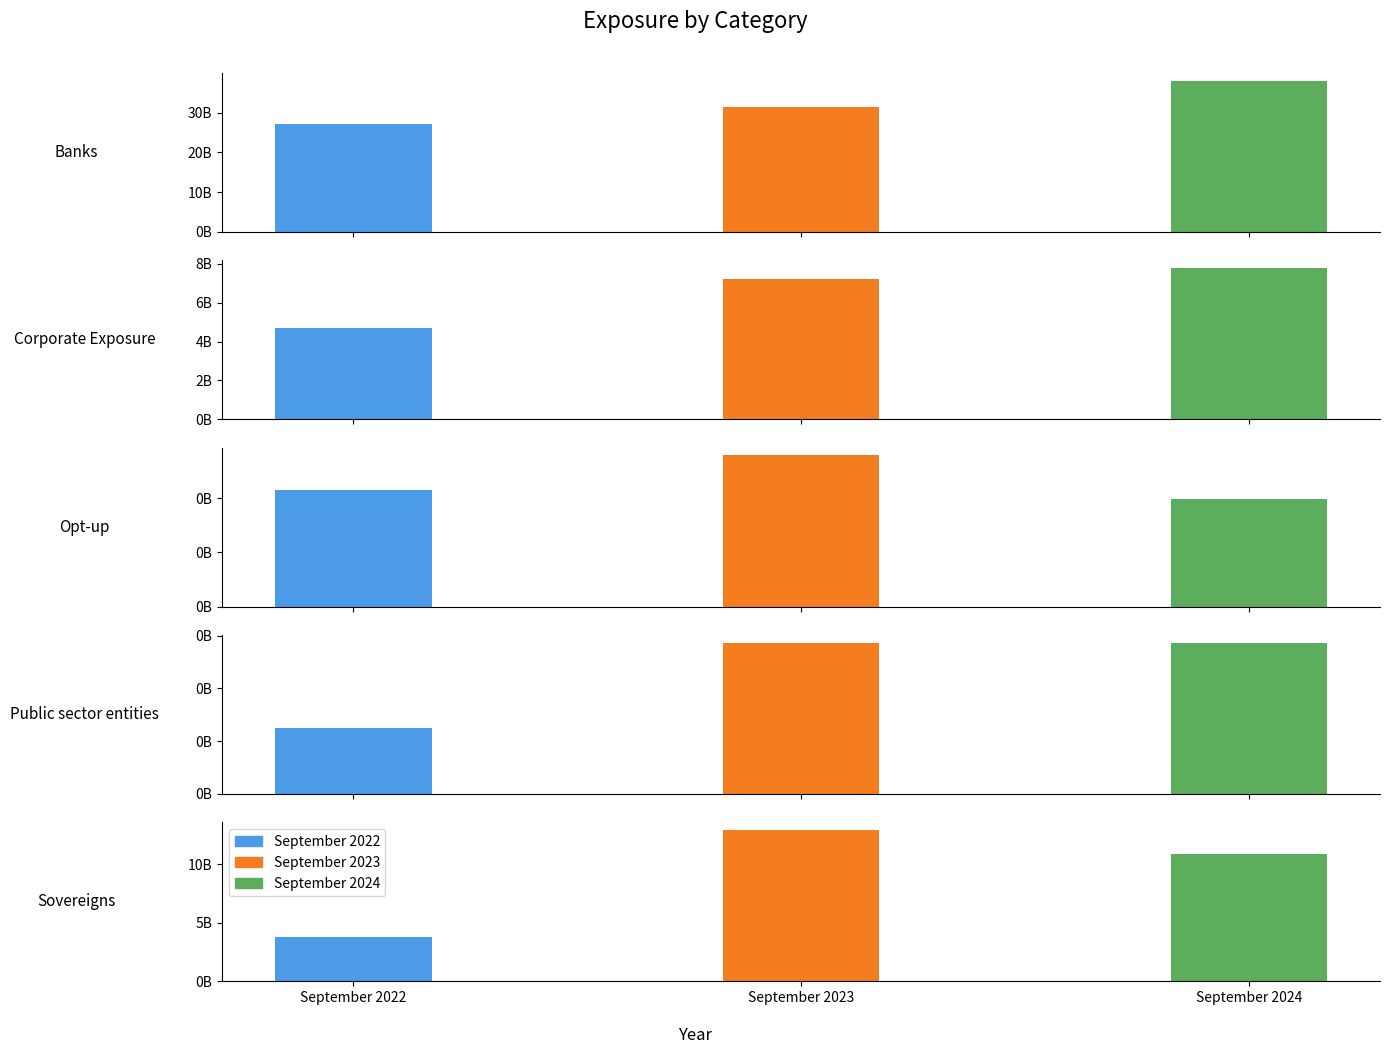

True or false: September 2024 has a value of 8650407 at Opt-up.

False